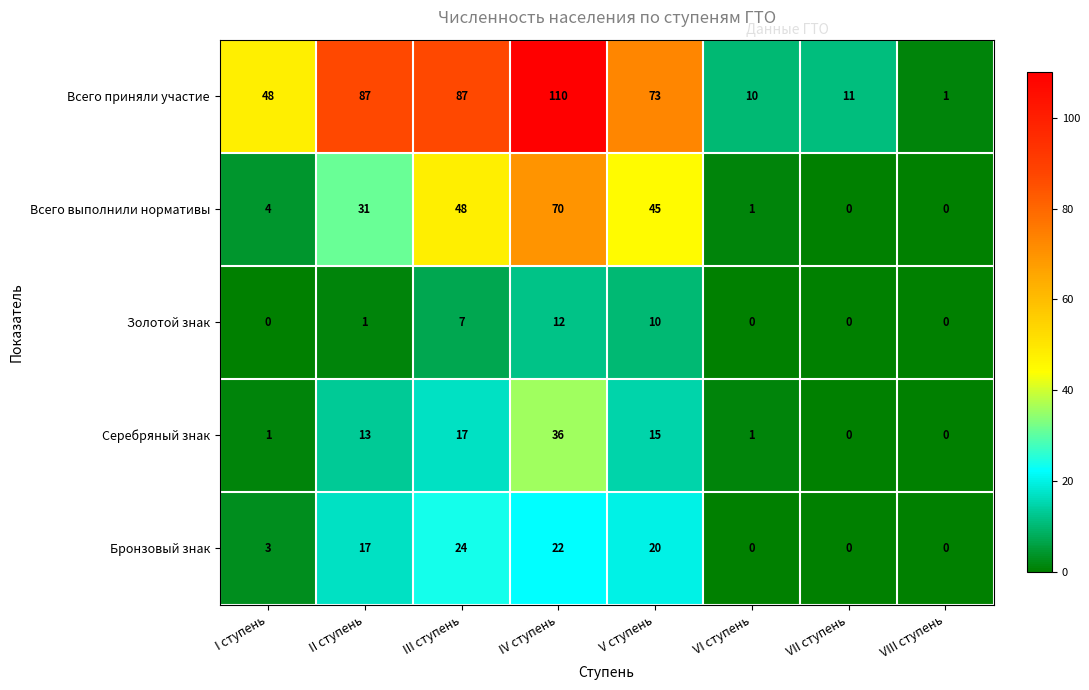

What is the approximate value of Золотой знак at IV ступень, to the nearest 10?

10